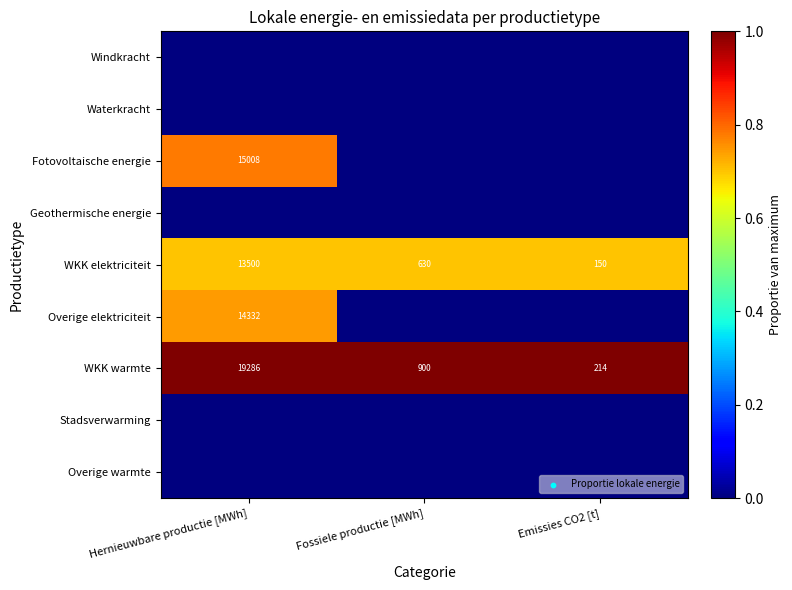

How many data points does each series have?

3